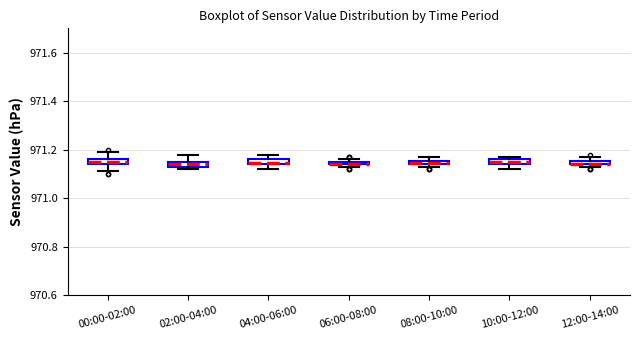

Where is the lower edge of the box for 04:00-06:00 on the y-axis? The values are not printed on the chart, so give them approximately, as read against the axis.

971.14